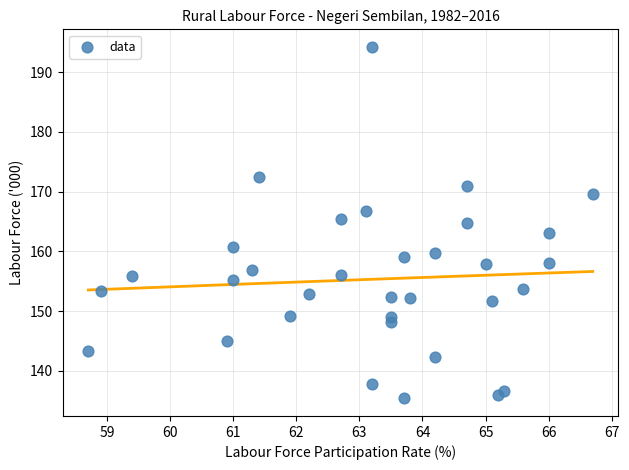

What is the range of Y values (max minus min)?

58.8